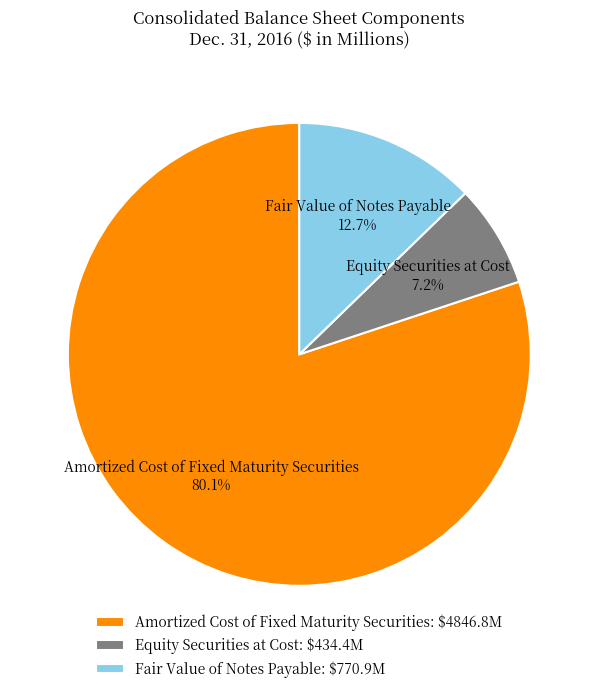

Count the number of slices in the pie.

3